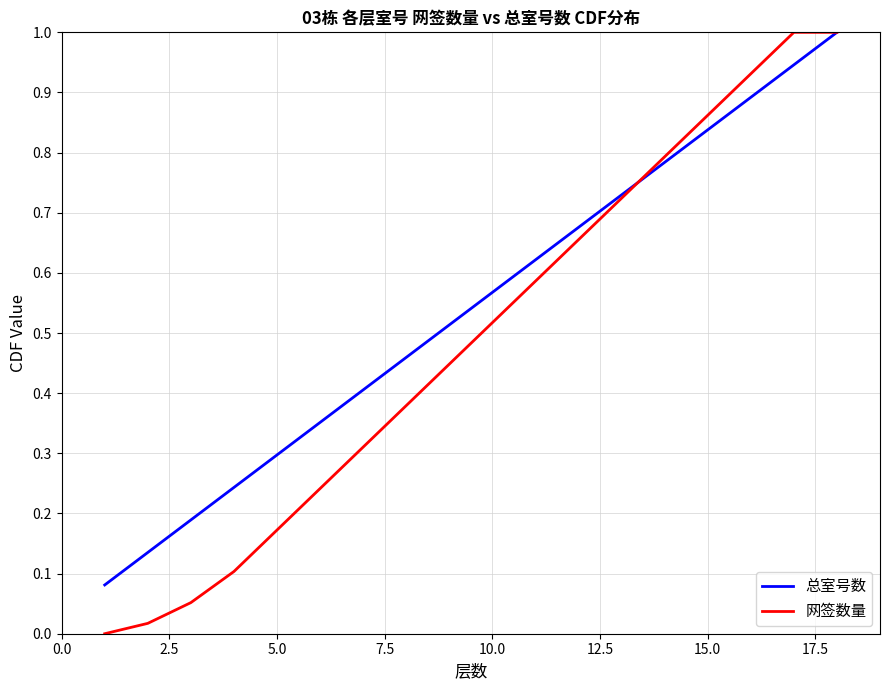

True or false: 总室号数 has more than 1 interior local peaks.

False